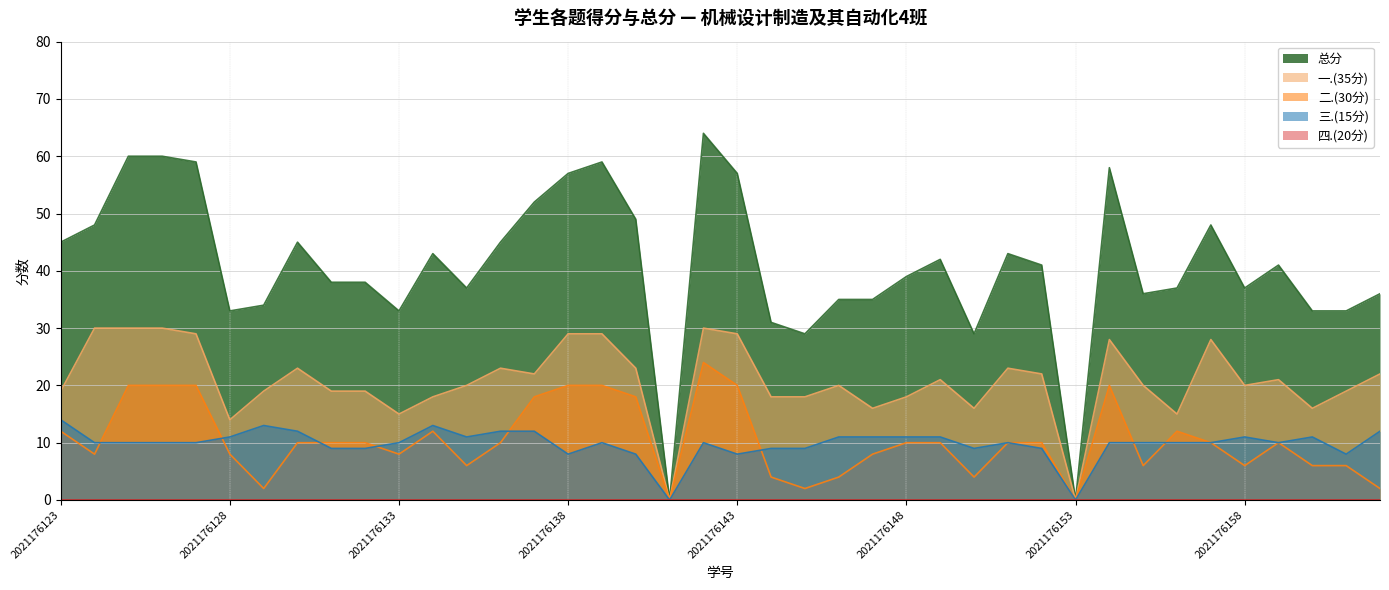

How many values in the 三.(15分) series are below 10?

12